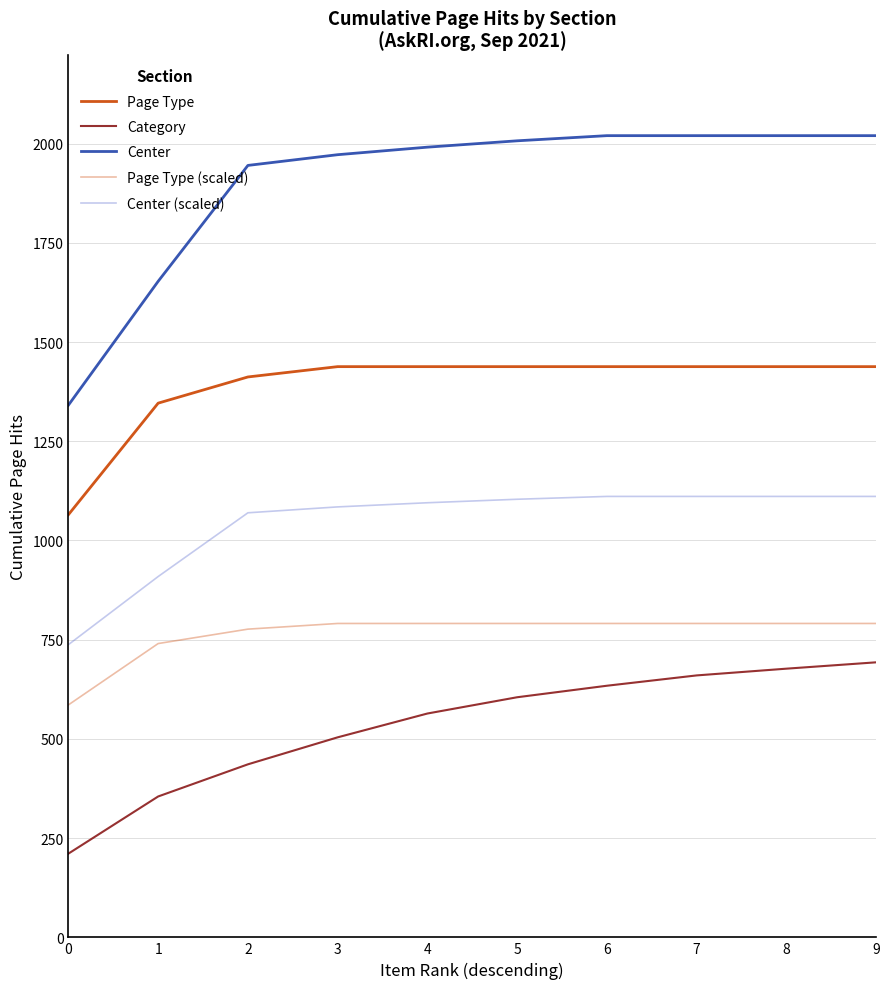

Rank the series by their average value, from highest to lowest.

Center, Page Type, Center (scaled), Page Type (scaled), Category